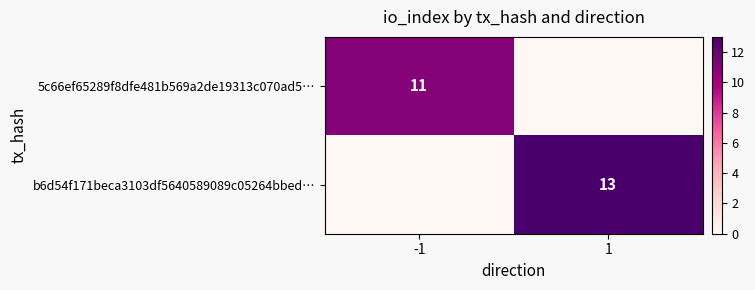

The value of b6d54f171beca3103df5640589089c05264bbed… at 1 is 13. True or false?

True